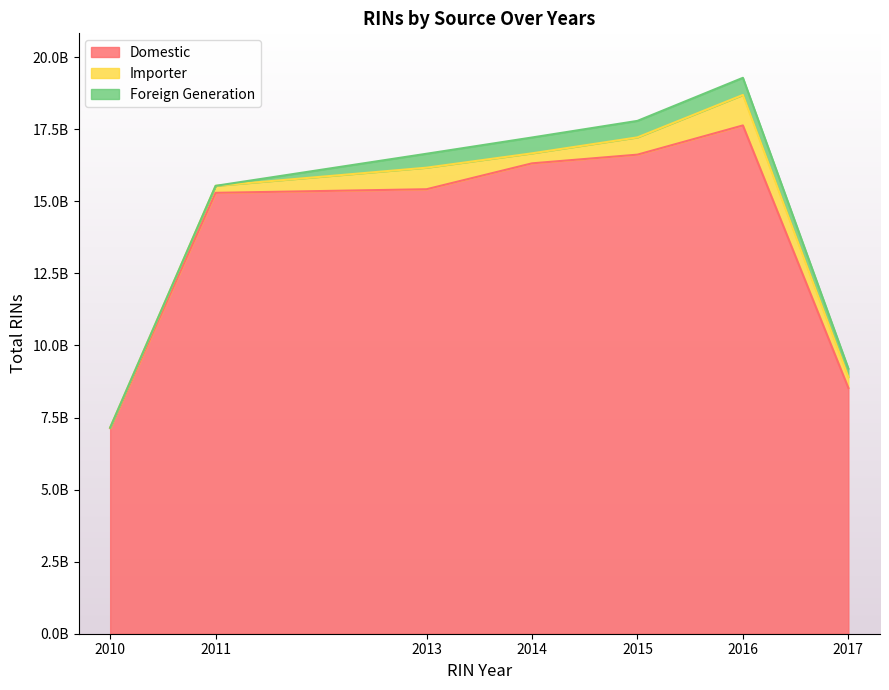

How many distinct data groups are displayed?

3